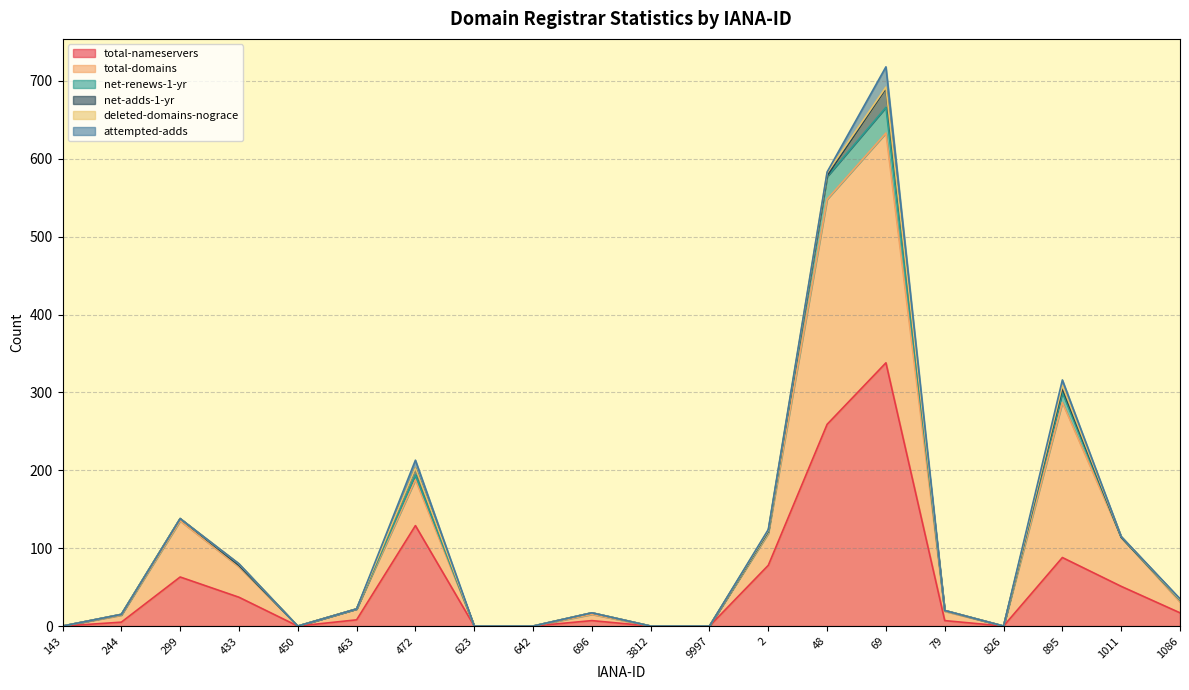

How many categories are shown in the chart?

20